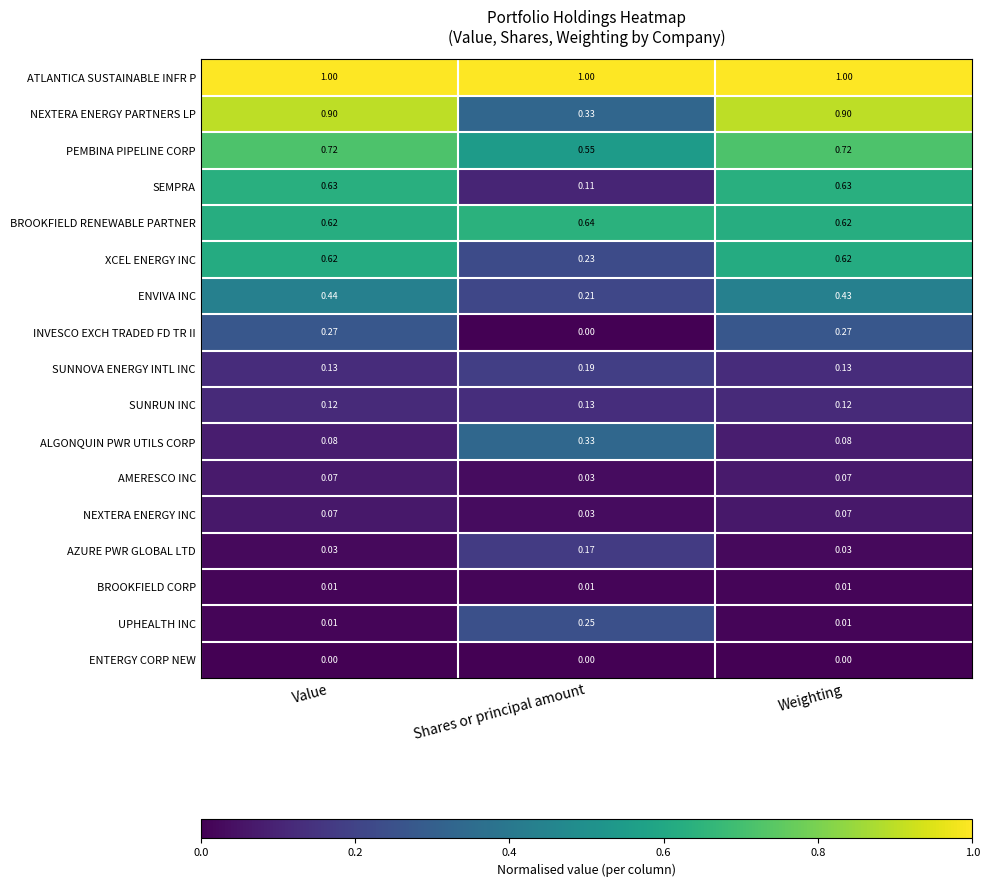

Is the value of ALGONQUIN PWR UTILS CORP at Weighting greater than the value of ENTERGY CORP NEW at Value?

Yes